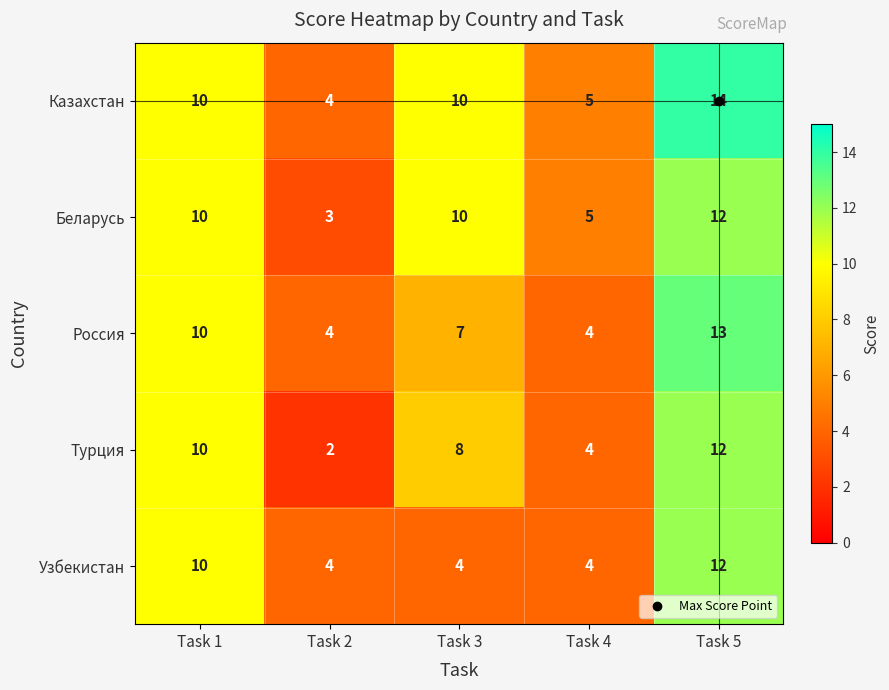

At which category is the sum across all series the highest?

Task 5